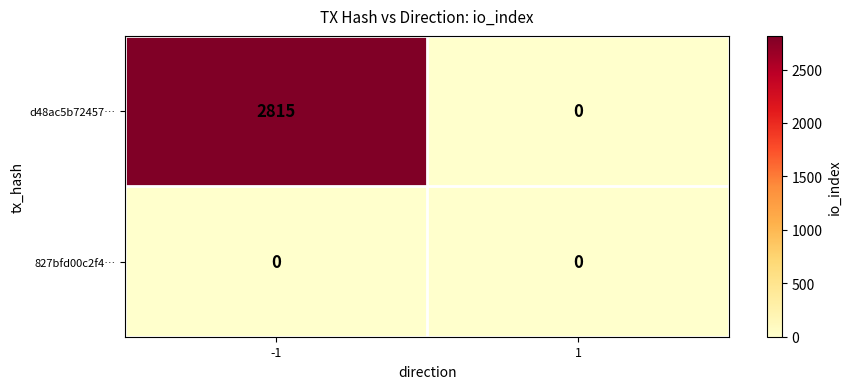

Which series has the largest range (max minus min)?

d48ac5b72457…